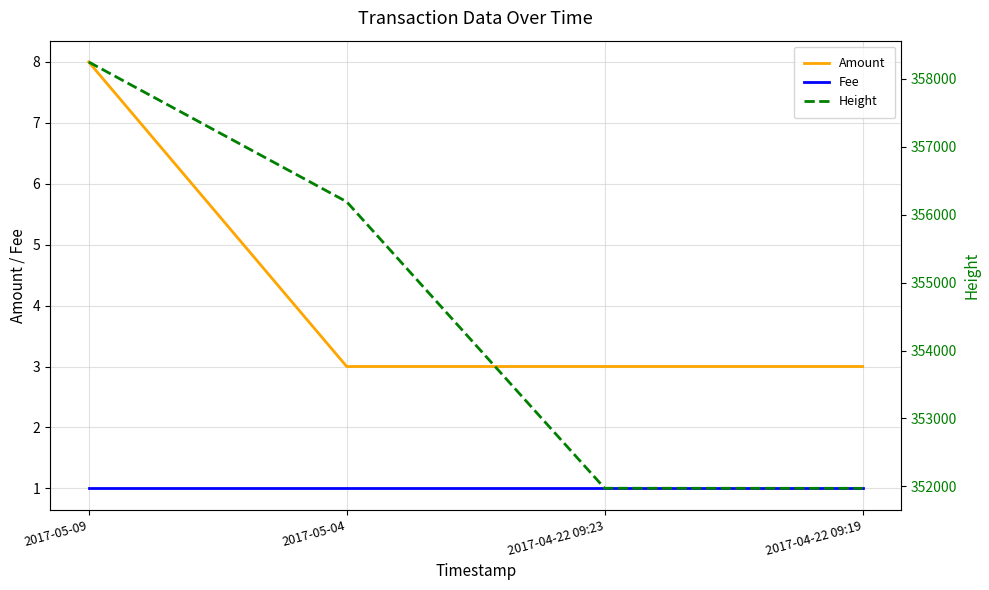

What is the label of the 4th point from the right?

2017-05-09